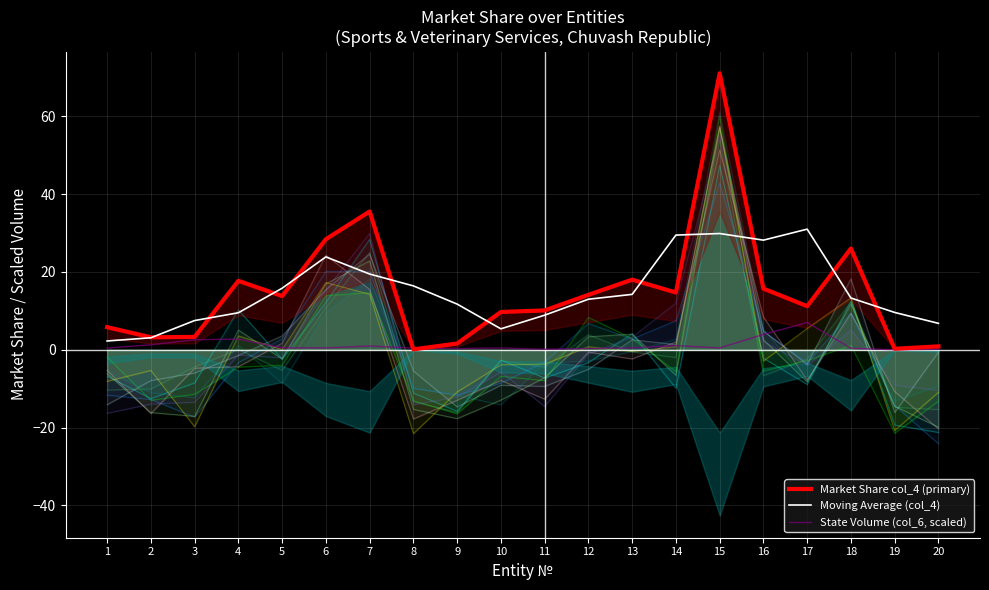

Rank the series by their maximum value, from highest to lowest.

Market Share col_4 (primary), Moving Average (col_4), State Volume (col_6, scaled)